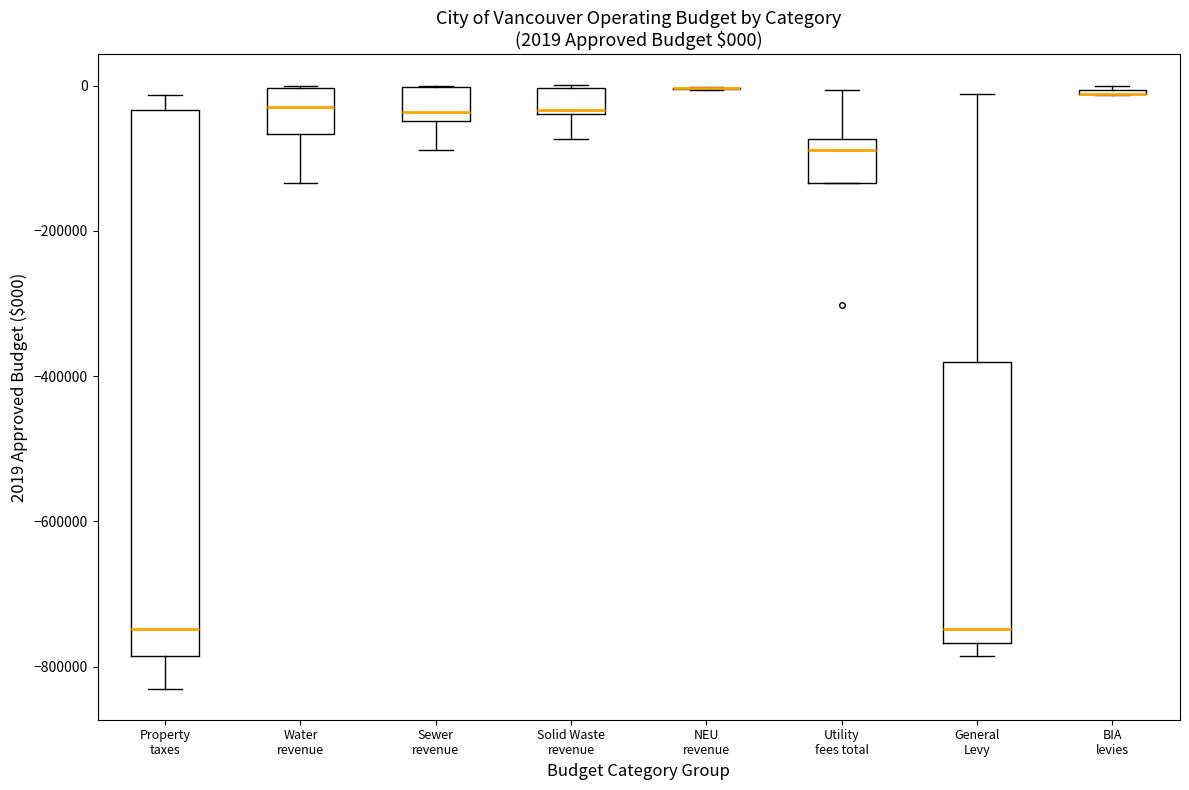

Which box is the tallest, from its lower edge to its upper edge?

Property taxes